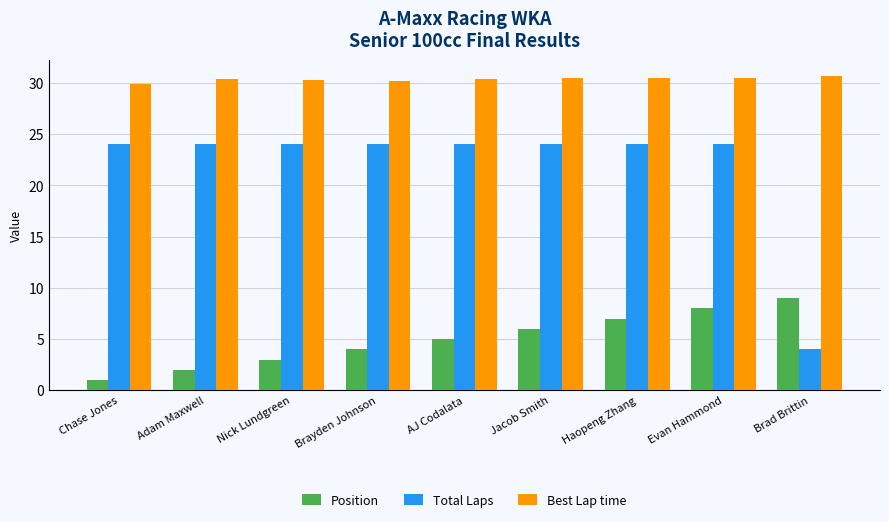

Which series has the largest range (max minus min)?

Total Laps